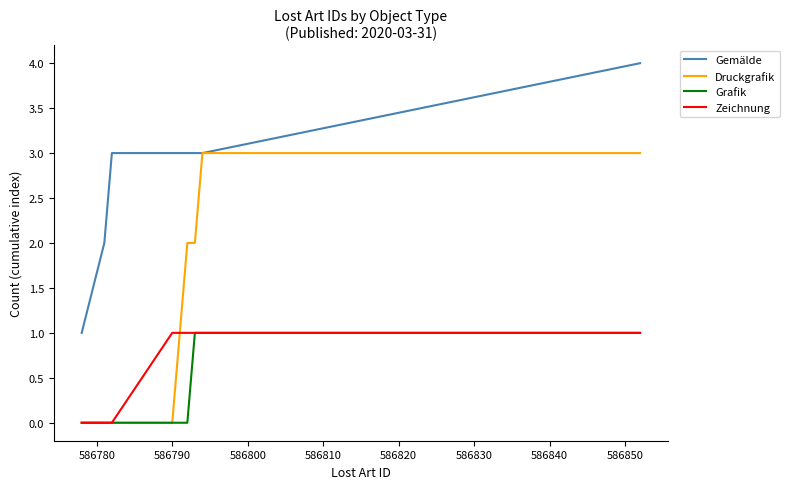

True or false: Zeichnung and Gemälde cross at least once.

False